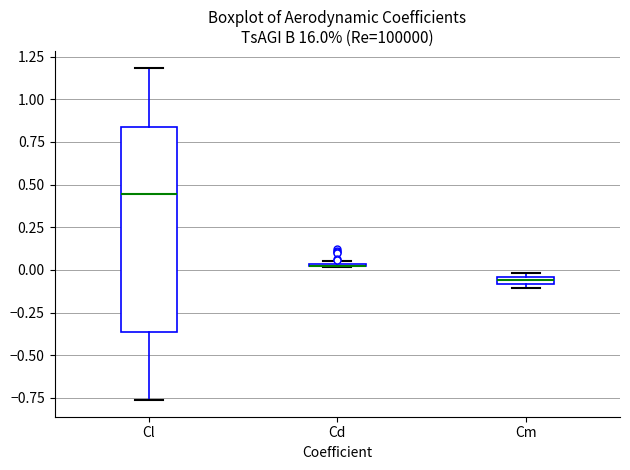

Which box is the tallest, from its lower edge to its upper edge?

Cl